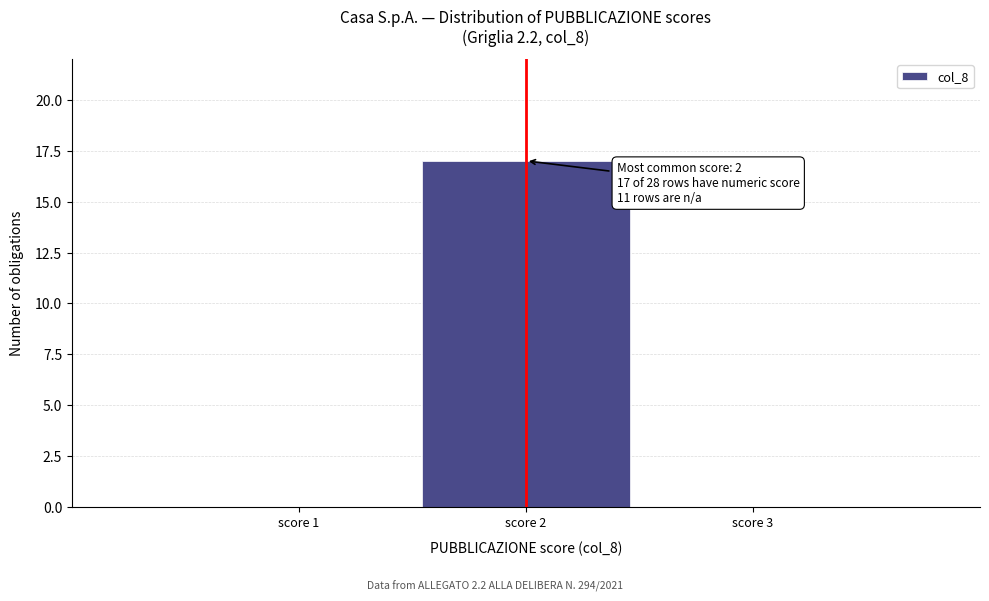

Over which range of the x-axis is the bar tallest?

1.5 to 2.5